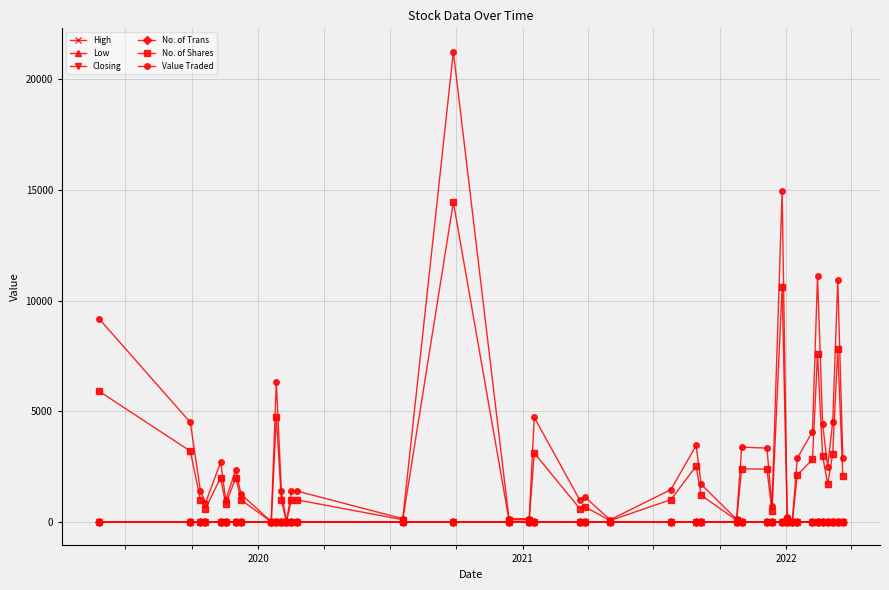

What is the greatest value displayed?

21239.0